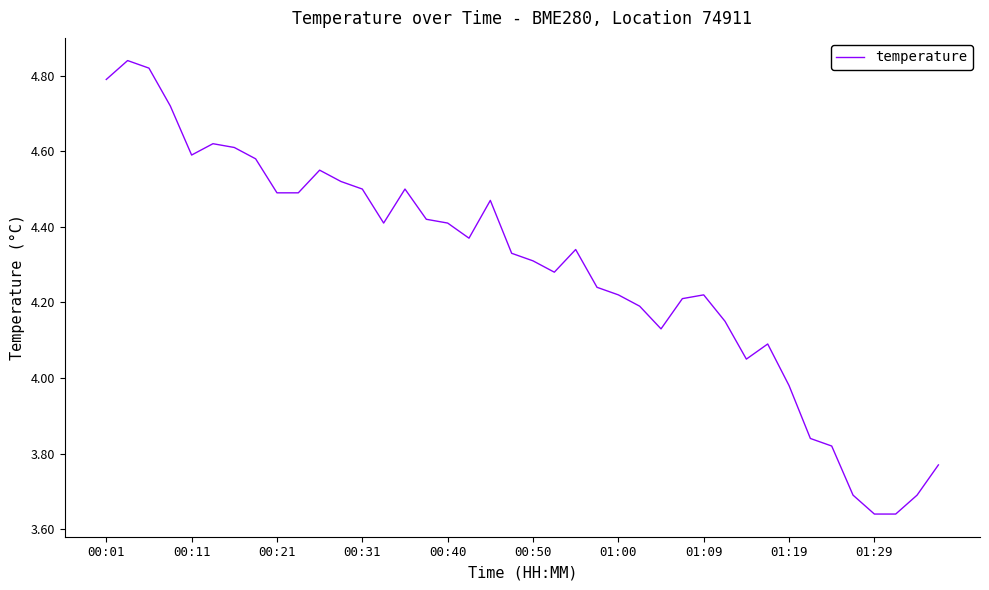

What is the difference between the maximum and minimum values?

1.2